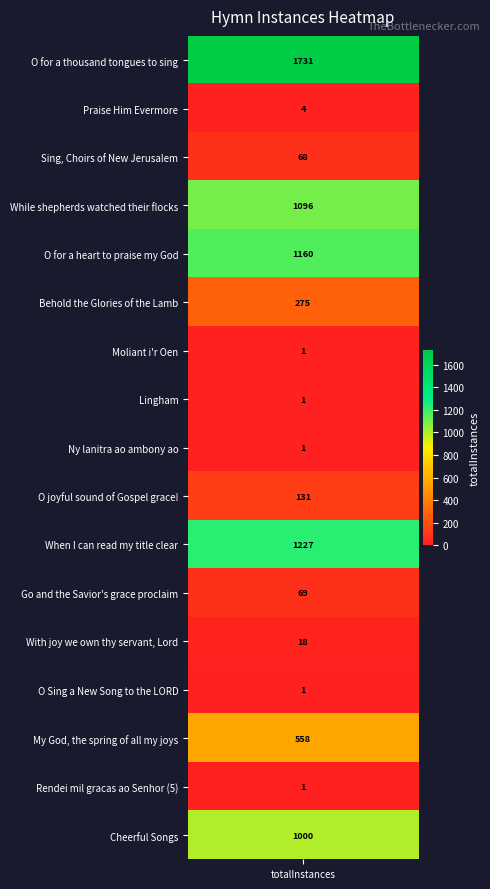

Which has a higher value, When I can read my title clear or Go and the Savior's grace proclaim?

When I can read my title clear